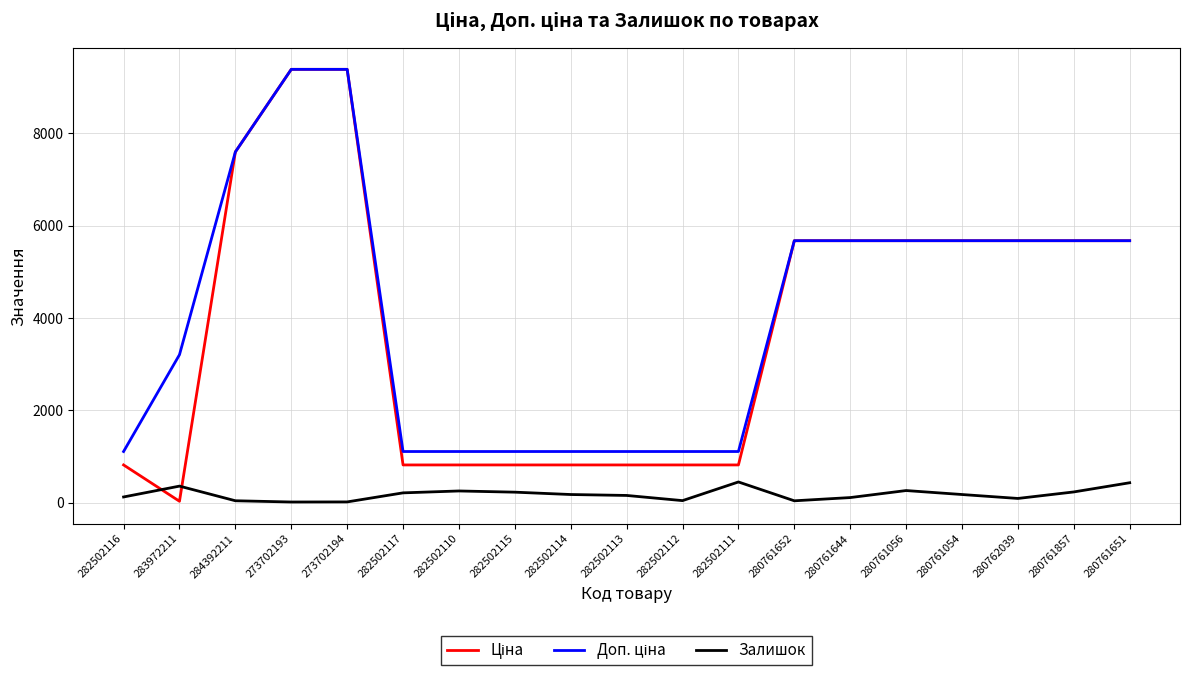

What is the maximum value for Залишок?

450.0